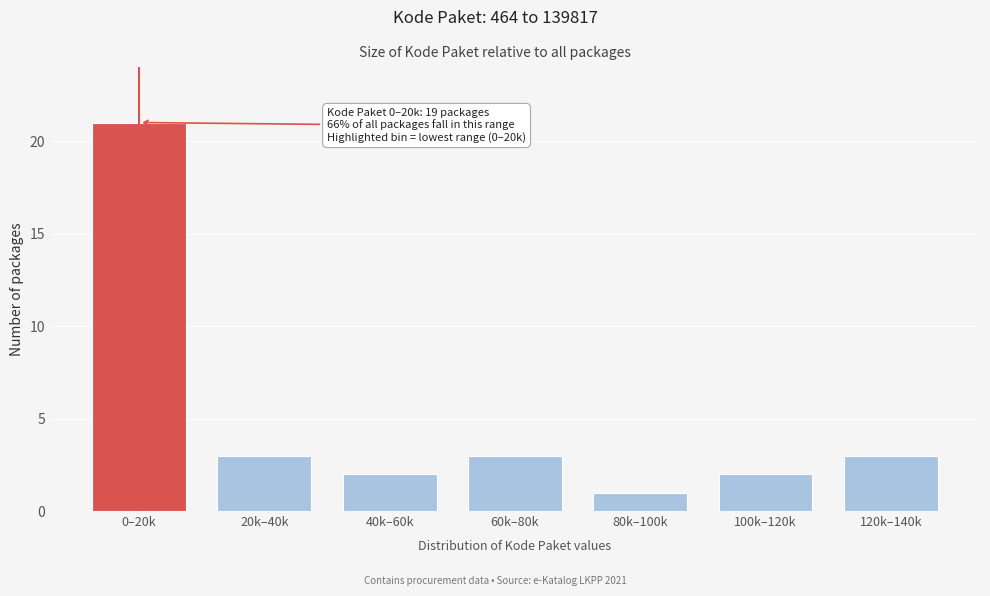

Reading right to left, what are all the values shown in this chart?

3	2	1	3	2	3	21